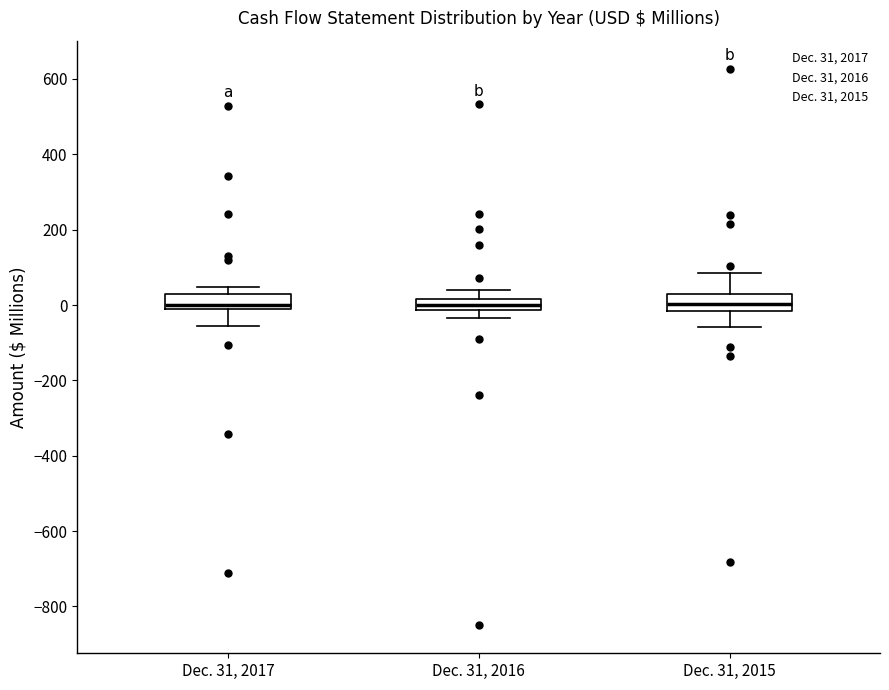

Where does the median line of the box for Dec. 31, 2015 sit on the y-axis? The values are not printed on the chart, so give them approximately, as read against the axis.

0